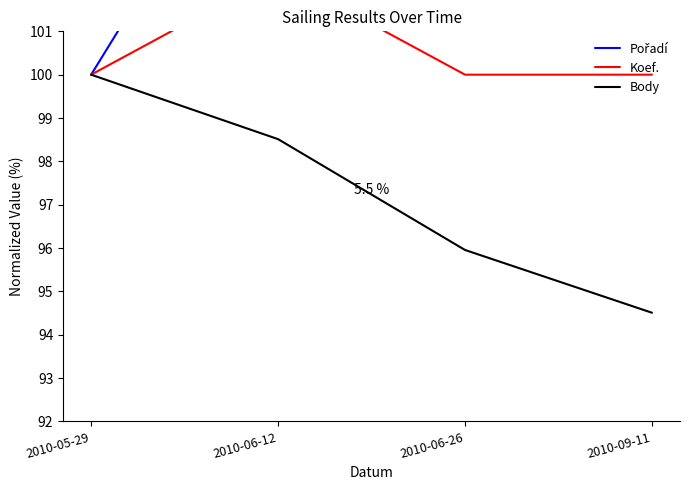

Reading right to left, what are all the values shown in this chart?

Pořadí: 116.3	111.7	107.0	100.0
Koef.: 100.0	100.0	102.3	100.0
Body: 94.5	96.0	98.5	100.0